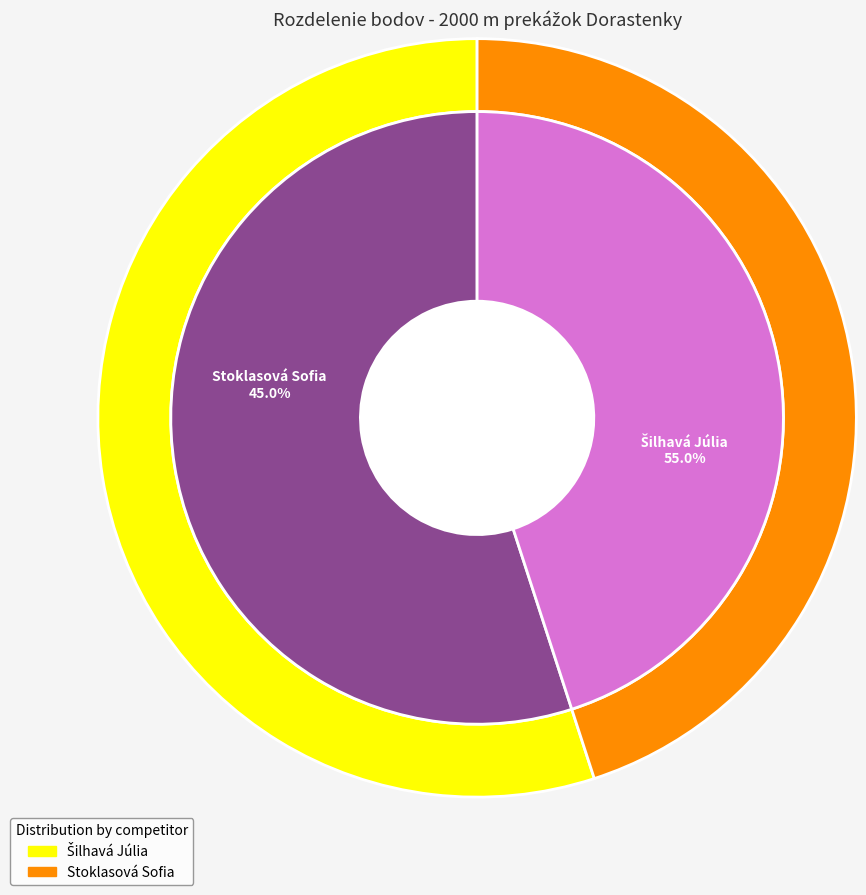

What percentage is NOT represented by Stoklasová Sofia?

55.0%